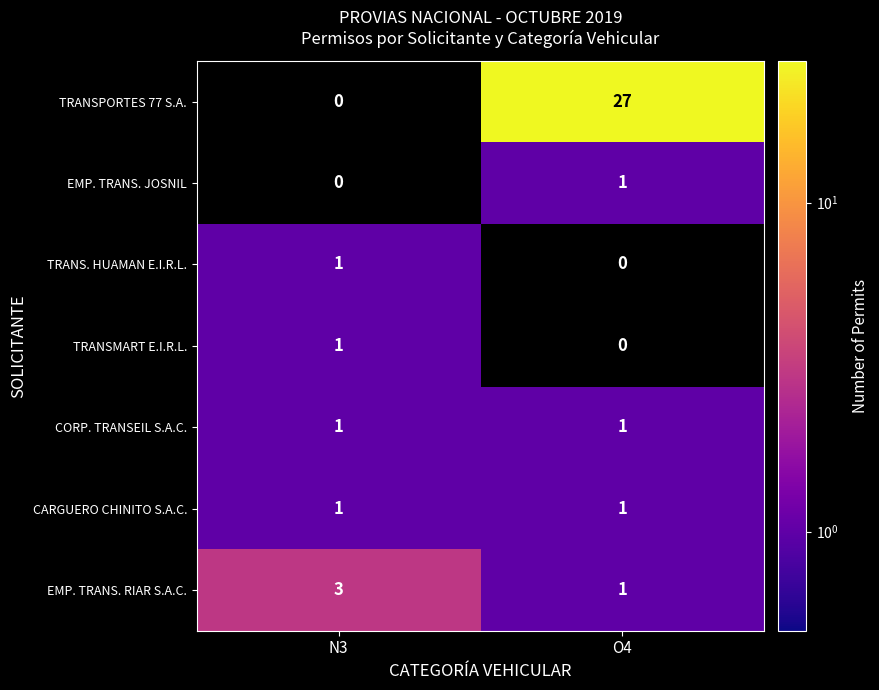

Is the value of CARGUERO CHINITO S.A.C. at O4 greater than the value of TRANS. HUAMAN E.I.R.L. at O4?

Yes